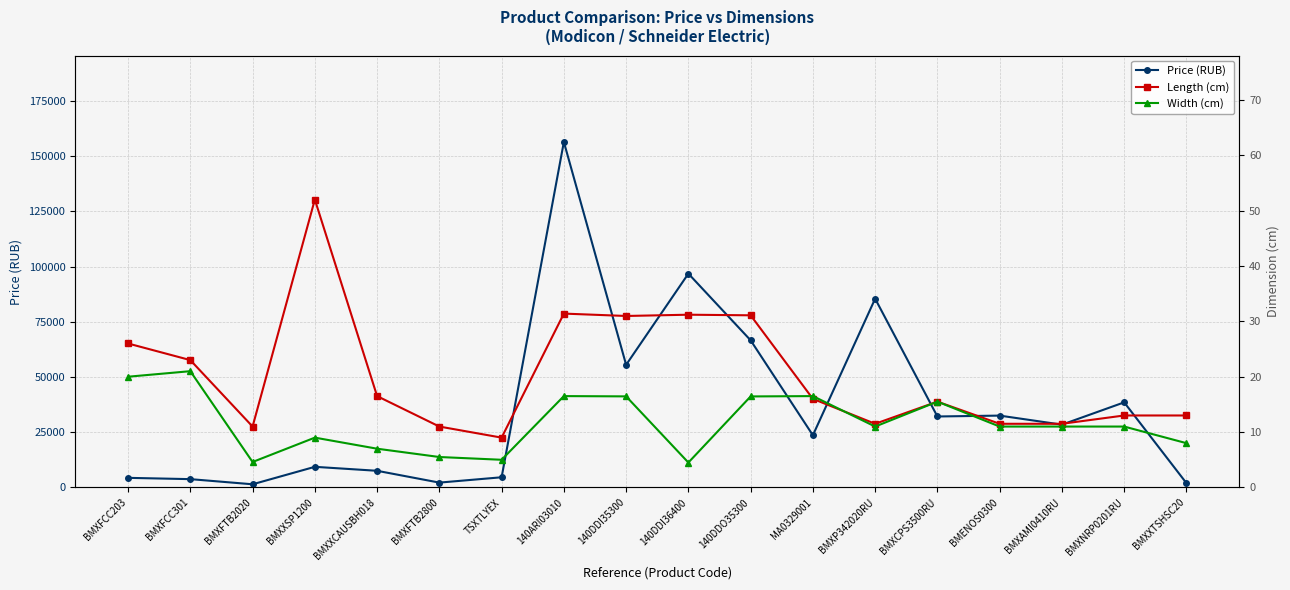

How many interior local peaks does the Width (cm) series have?

5